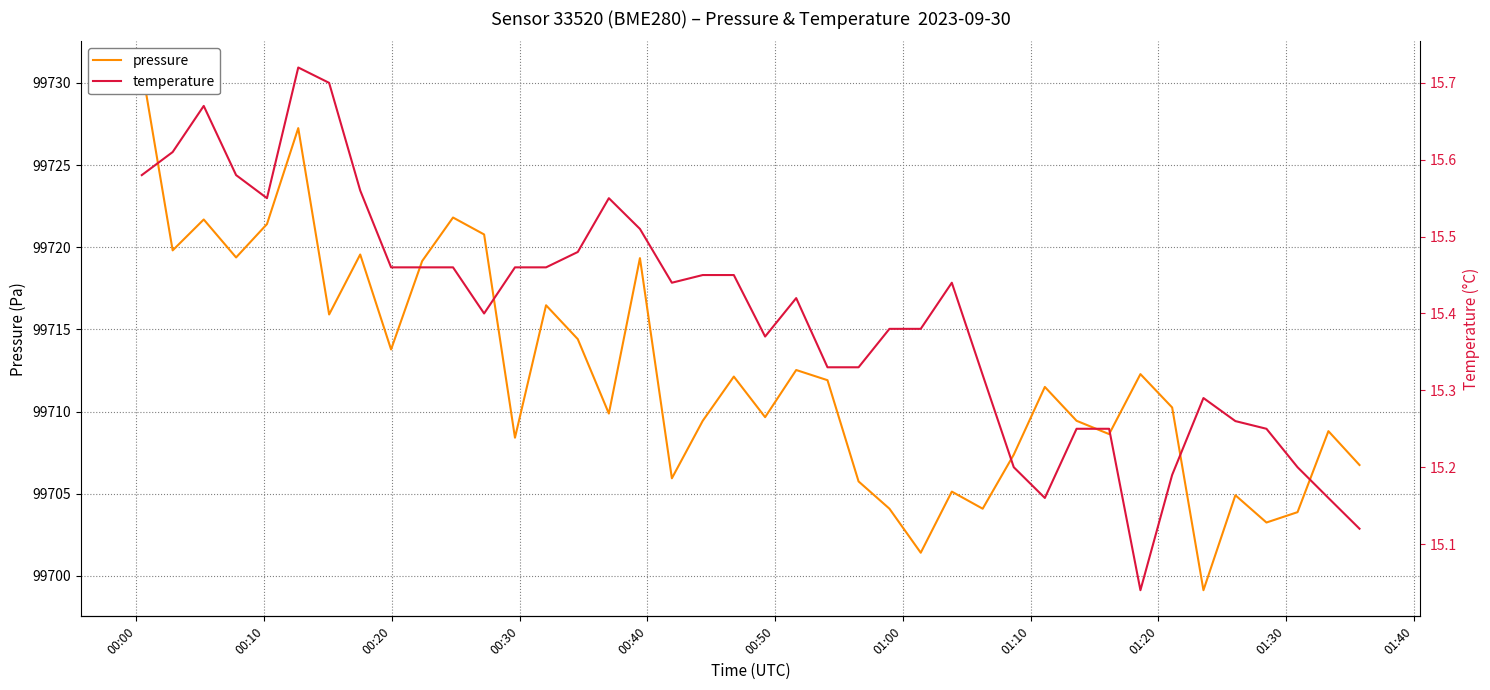

Is it true that pressure equals 134827.8 at 23?

False